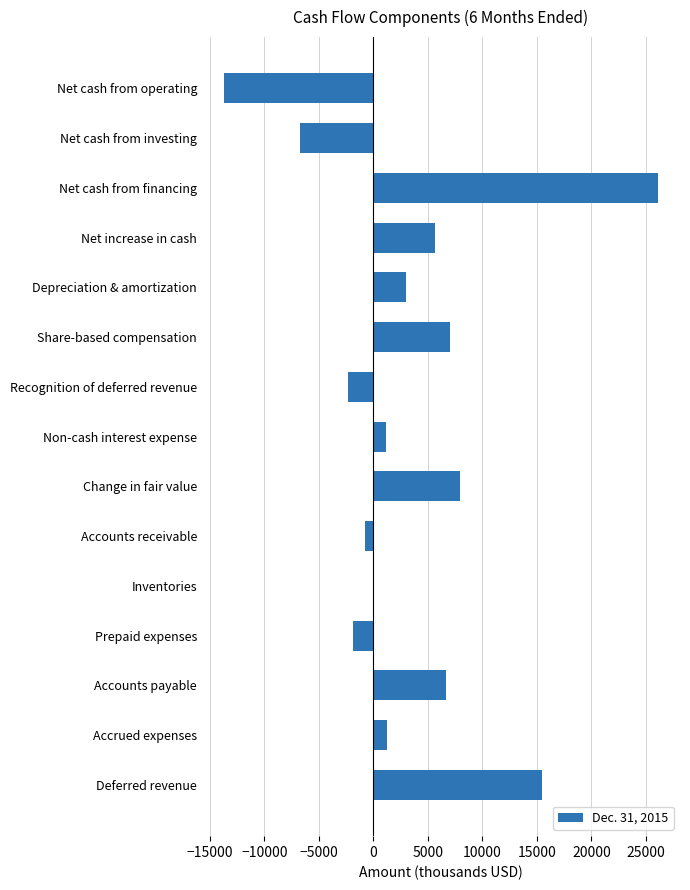

What is the change in value from Net cash from operating to Recognition of deferred revenue?

+11361